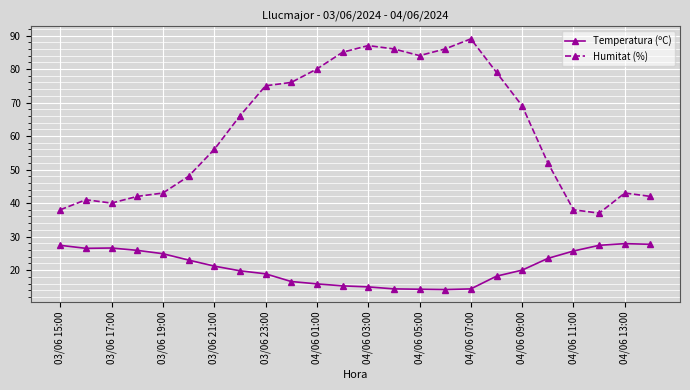

In Humitat (%), how many points are lower than both neighbors (excluding endpoints)?

3